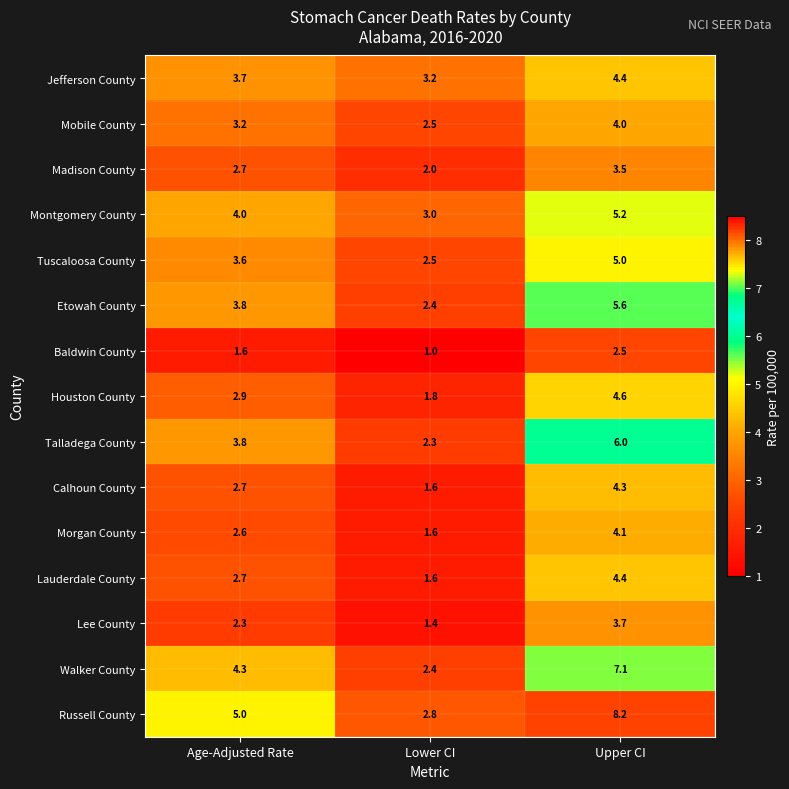

True or false: Madison County has a value of 1.2 at Age-Adjusted Rate.

False